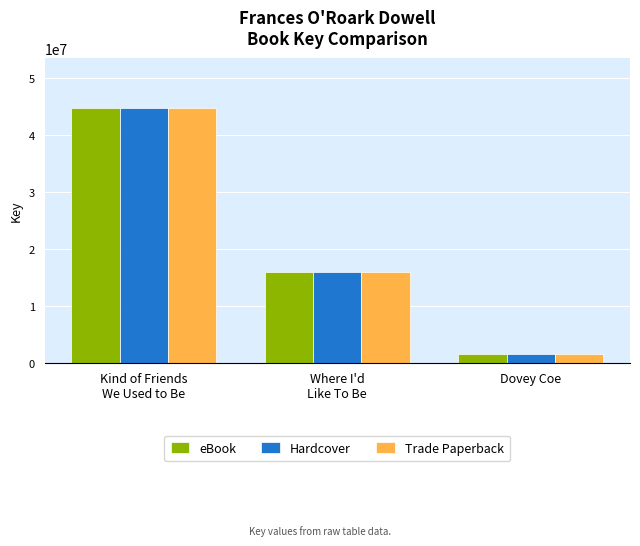

What is the label of the 3rd bar from the right?

Kind of Friends
We Used to Be